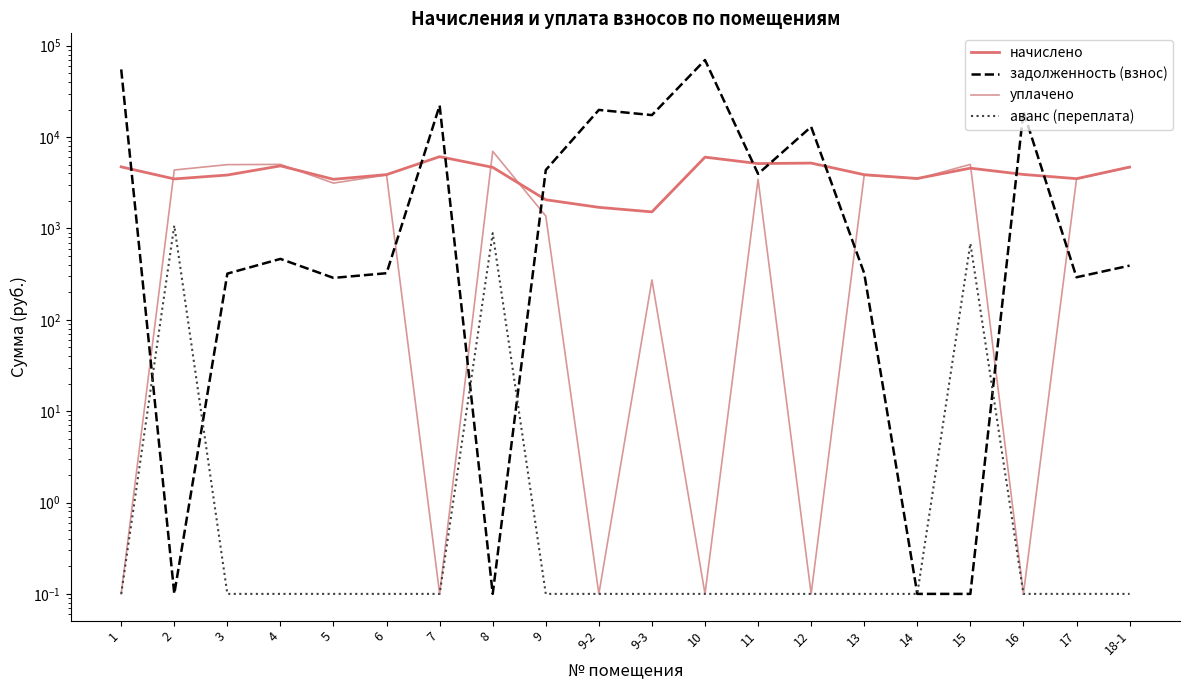

Where is the first local minimum for задолженность (взнос)?

2